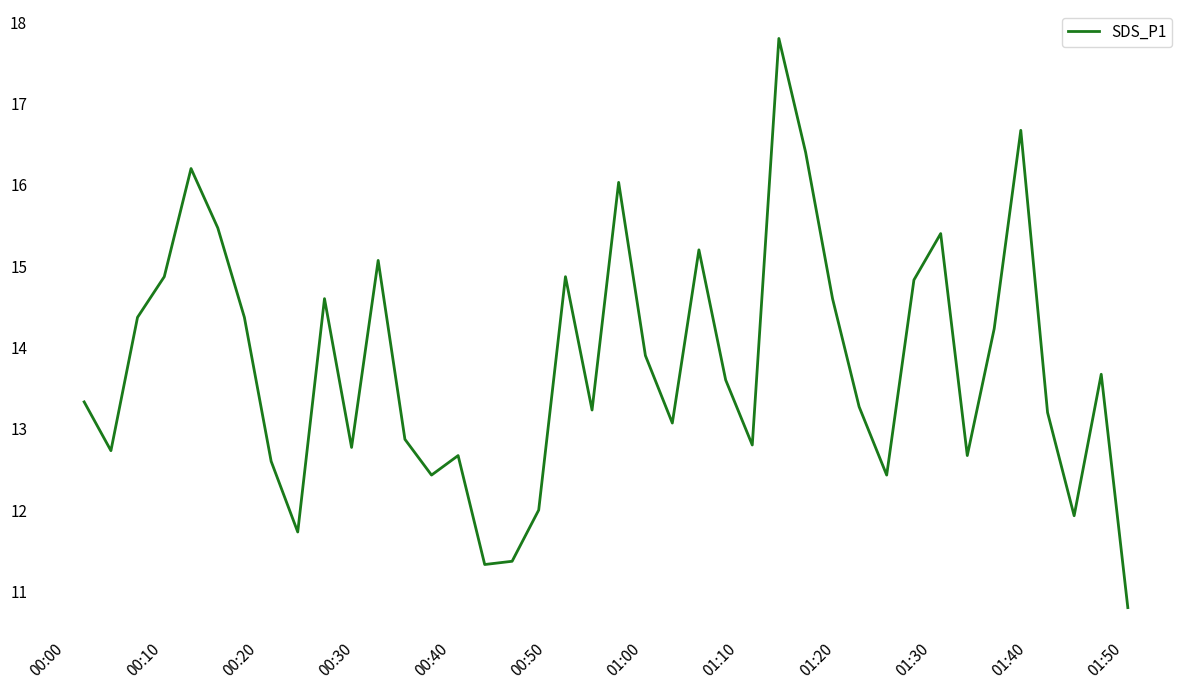

What is the smallest value displayed?

10.8